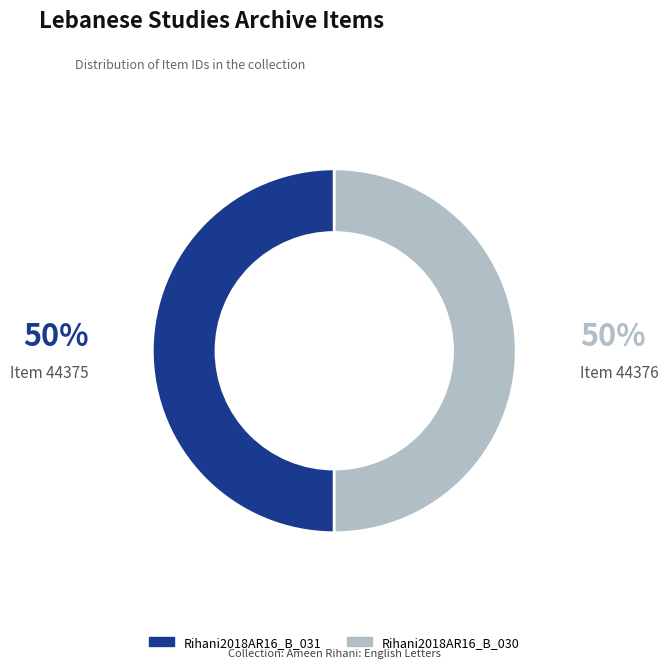

Is it true that Rihani2018AR16_B_031 is 50% of the pie?

True